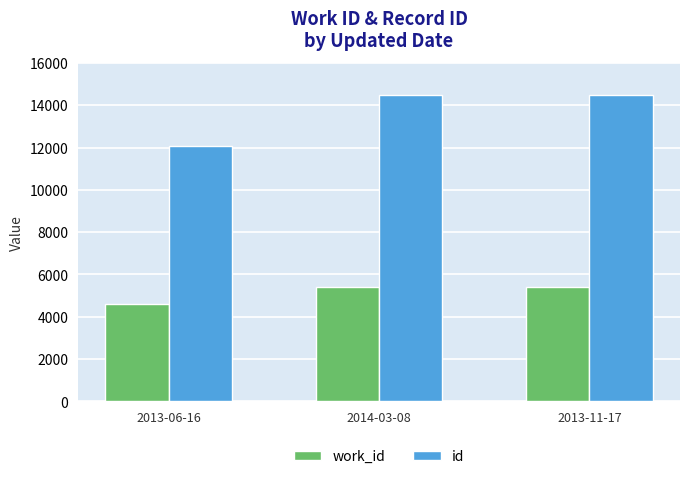

True or false: work_id has a value of 3484 at 2013-11-17.

False